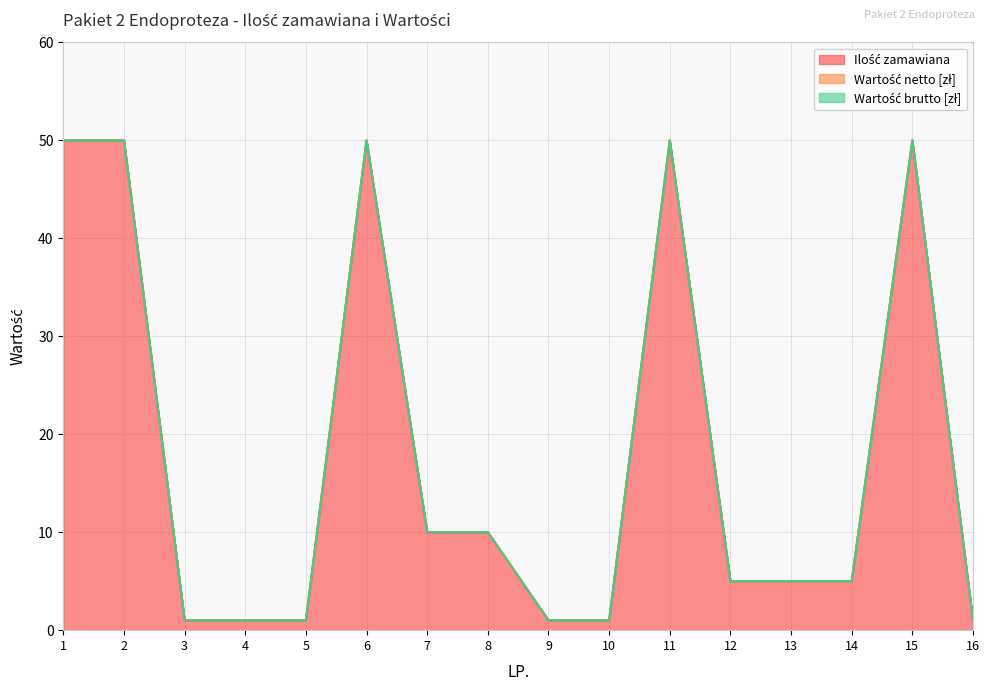

Reading right to left, extract all data points from this chart.

Ilość zamawiana: 1	50	5	5	5	50	1	1	10	10	50	1	1	1	50	50
Wartość netto [zł]: 0	0	0	0	0	0	0	0	0	0	0	0	0	0	0	0
Wartość brutto [zł]: 0	0	0	0	0	0	0	0	0	0	0	0	0	0	0	0